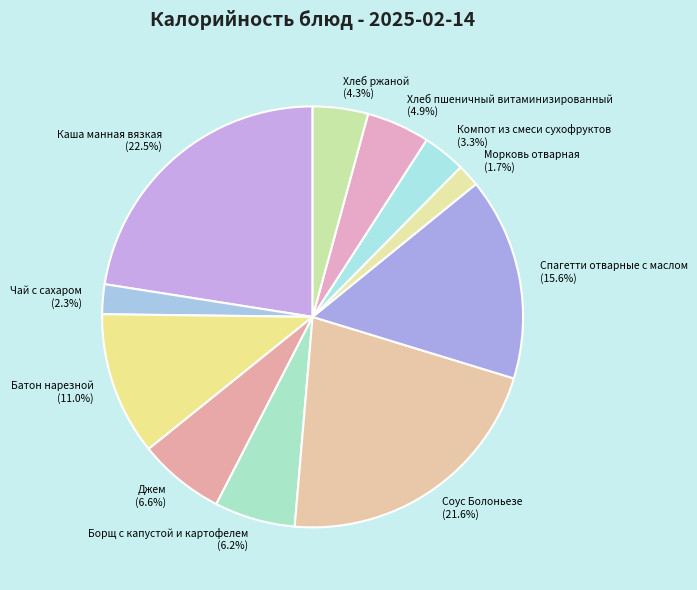

True or false: Джем accounts for 7% of the total.

True